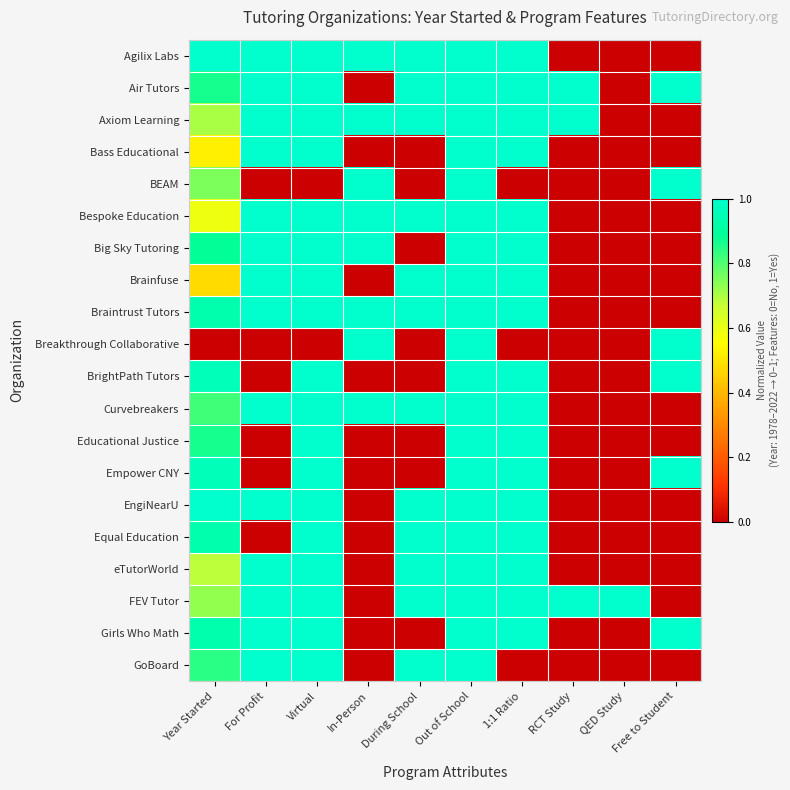

Reading left to right, list all the values displayed in this chart.

Agilix Labs: Year Started=1.0	For Profit=1.0	Virtual=1.0	In-Person=1.0	During School=1.0	Out of School=1.0	1:1 Ratio=1.0	RCT Study=0.0	QED Study=0.0	Free to Student=0.0
Air Tutors: Year Started=0.9	For Profit=1.0	Virtual=1.0	In-Person=0.0	During School=1.0	Out of School=1.0	1:1 Ratio=1.0	RCT Study=1.0	QED Study=0.0	Free to Student=1.0
Axiom Learning: Year Started=0.7	For Profit=1.0	Virtual=1.0	In-Person=1.0	During School=1.0	Out of School=1.0	1:1 Ratio=1.0	RCT Study=1.0	QED Study=0.0	Free to Student=0.0
Bass Educational: Year Started=0.5	For Profit=1.0	Virtual=1.0	In-Person=0.0	During School=0.0	Out of School=1.0	1:1 Ratio=1.0	RCT Study=0.0	QED Study=0.0	Free to Student=0.0
BEAM: Year Started=0.8	For Profit=0.0	Virtual=0.0	In-Person=1.0	During School=0.0	Out of School=1.0	1:1 Ratio=0.0	RCT Study=0.0	QED Study=0.0	Free to Student=1.0
Bespoke Education: Year Started=0.6	For Profit=1.0	Virtual=1.0	In-Person=1.0	During School=1.0	Out of School=1.0	1:1 Ratio=1.0	RCT Study=0.0	QED Study=0.0	Free to Student=0.0
Big Sky Tutoring: Year Started=0.9	For Profit=1.0	Virtual=1.0	In-Person=1.0	During School=0.0	Out of School=1.0	1:1 Ratio=1.0	RCT Study=0.0	QED Study=0.0	Free to Student=0.0
Brainfuse: Year Started=0.5	For Profit=1.0	Virtual=1.0	In-Person=0.0	During School=1.0	Out of School=1.0	1:1 Ratio=1.0	RCT Study=0.0	QED Study=0.0	Free to Student=0.0
Braintrust Tutors: Year Started=0.9	For Profit=1.0	Virtual=1.0	In-Person=1.0	During School=1.0	Out of School=1.0	1:1 Ratio=1.0	RCT Study=0.0	QED Study=0.0	Free to Student=0.0
Breakthrough Collaborative: Year Started=0.0	For Profit=0.0	Virtual=0.0	In-Person=1.0	During School=0.0	Out of School=1.0	1:1 Ratio=0.0	RCT Study=0.0	QED Study=0.0	Free to Student=1.0
BrightPath Tutors: Year Started=1.0	For Profit=0.0	Virtual=1.0	In-Person=0.0	During School=0.0	Out of School=1.0	1:1 Ratio=1.0	RCT Study=0.0	QED Study=0.0	Free to Student=1.0
Curvebreakers: Year Started=0.8	For Profit=1.0	Virtual=1.0	In-Person=1.0	During School=1.0	Out of School=1.0	1:1 Ratio=1.0	RCT Study=0.0	QED Study=0.0	Free to Student=0.0
Educational Justice: Year Started=0.9	For Profit=0.0	Virtual=1.0	In-Person=0.0	During School=0.0	Out of School=1.0	1:1 Ratio=1.0	RCT Study=0.0	QED Study=0.0	Free to Student=0.0
Empower CNY: Year Started=1.0	For Profit=0.0	Virtual=1.0	In-Person=0.0	During School=0.0	Out of School=1.0	1:1 Ratio=1.0	RCT Study=0.0	QED Study=0.0	Free to Student=1.0
EngiNearU: Year Started=1.0	For Profit=1.0	Virtual=1.0	In-Person=0.0	During School=1.0	Out of School=1.0	1:1 Ratio=1.0	RCT Study=0.0	QED Study=0.0	Free to Student=0.0
Equal Education: Year Started=0.9	For Profit=0.0	Virtual=1.0	In-Person=0.0	During School=1.0	Out of School=1.0	1:1 Ratio=1.0	RCT Study=0.0	QED Study=0.0	Free to Student=0.0
eTutorWorld: Year Started=0.7	For Profit=1.0	Virtual=1.0	In-Person=0.0	During School=1.0	Out of School=1.0	1:1 Ratio=1.0	RCT Study=0.0	QED Study=0.0	Free to Student=0.0
FEV Tutor: Year Started=0.7	For Profit=1.0	Virtual=1.0	In-Person=0.0	During School=1.0	Out of School=1.0	1:1 Ratio=1.0	RCT Study=1.0	QED Study=1.0	Free to Student=0.0
Girls Who Math: Year Started=0.9	For Profit=1.0	Virtual=1.0	In-Person=0.0	During School=0.0	Out of School=1.0	1:1 Ratio=1.0	RCT Study=0.0	QED Study=0.0	Free to Student=1.0
GoBoard: Year Started=0.8	For Profit=1.0	Virtual=1.0	In-Person=0.0	During School=1.0	Out of School=1.0	1:1 Ratio=0.0	RCT Study=0.0	QED Study=0.0	Free to Student=0.0